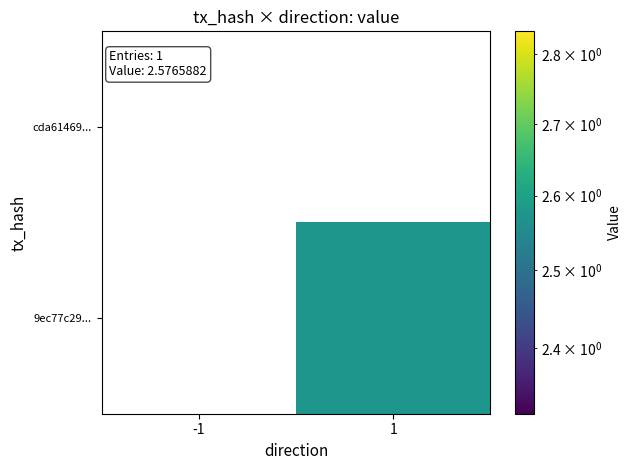

List the series in order of their overall mean, lowest first.

cda61469..., 9ec77c29...